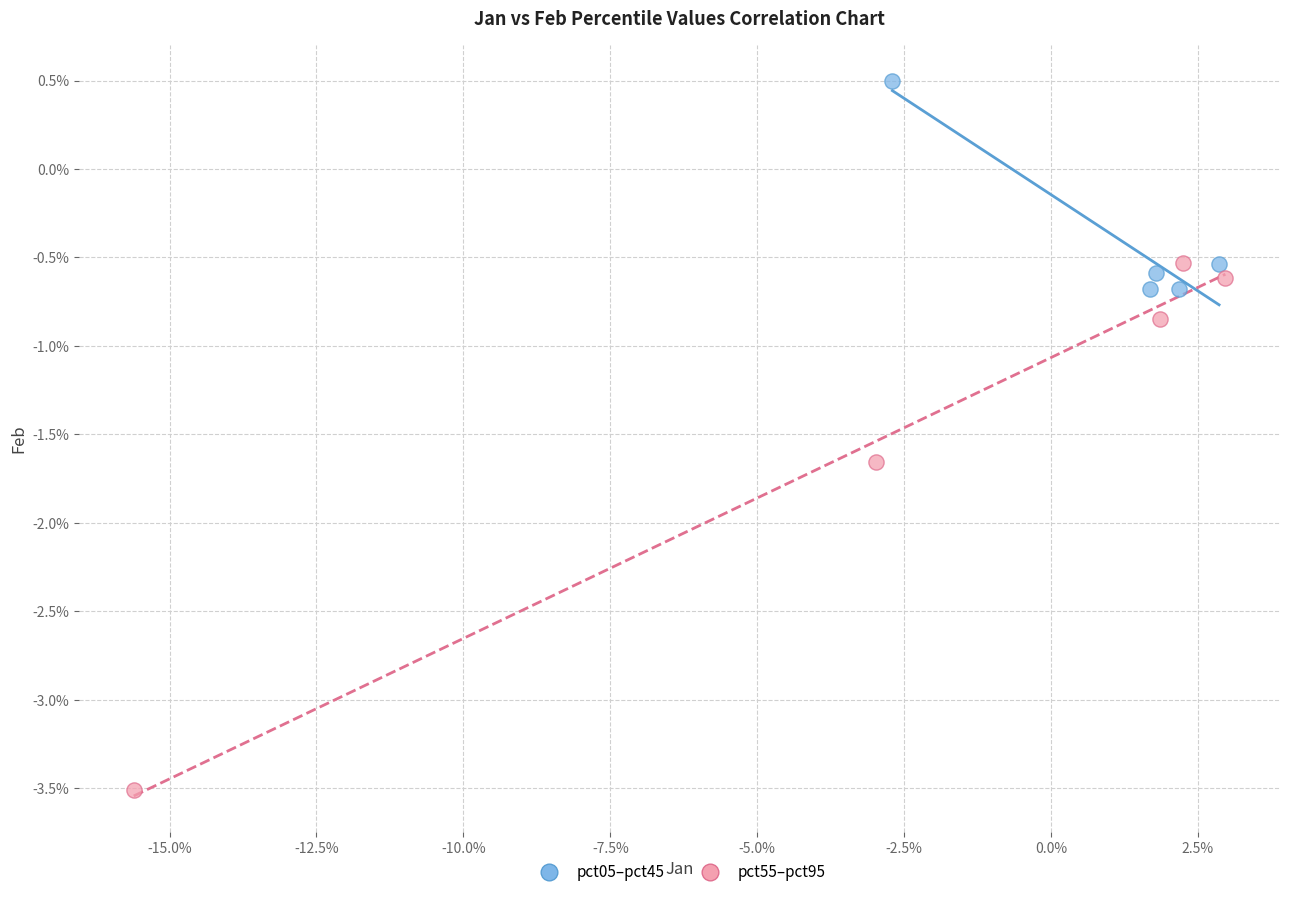

Which series reaches the maximum Y coordinate?

pct05–pct45